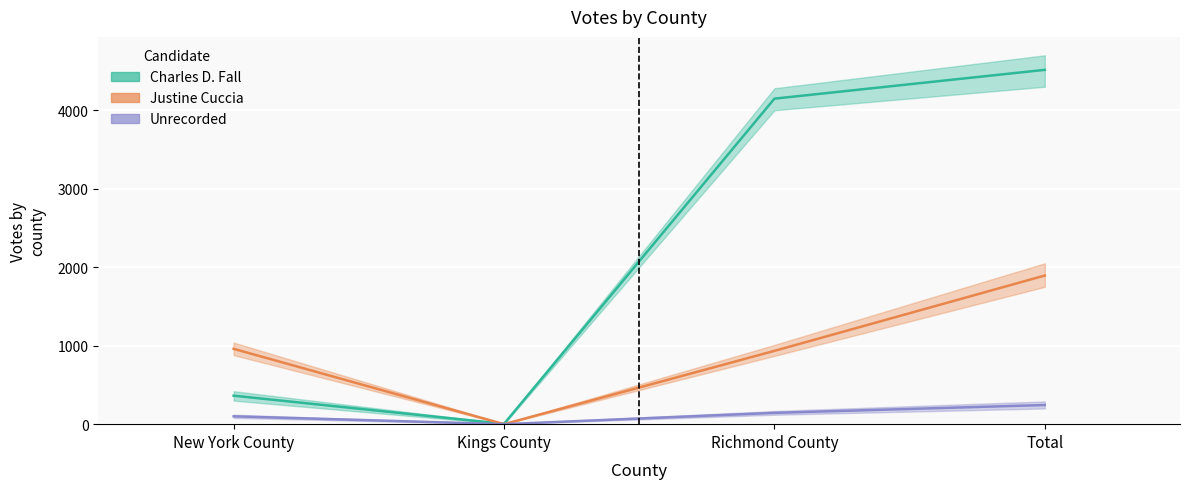

Reading left to right, transcribe all the data shown in this chart.

Charles D. Fall: 363	4	4148	4515
Justine Cuccia: 960	0	934	1894
Unrecorded: 100	0	144	244